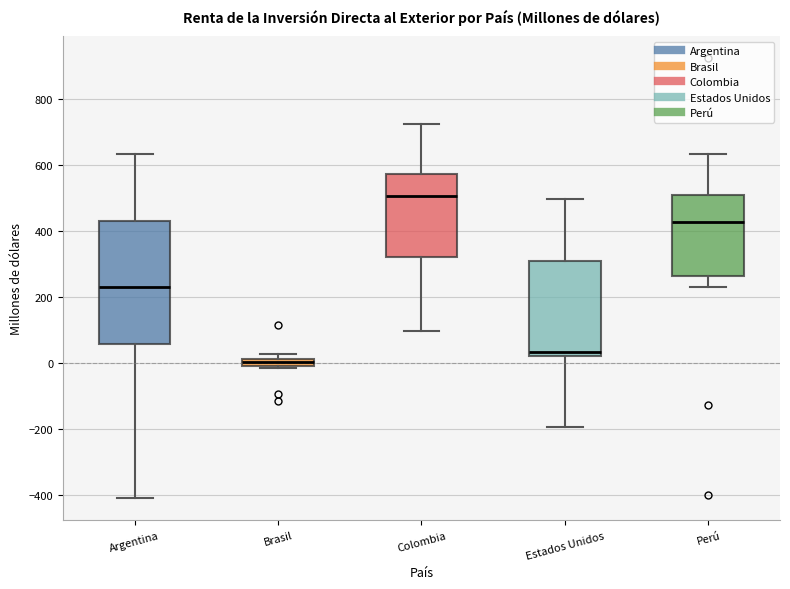

Where is the upper edge of the box for Estados Unidos on the y-axis? The values are not printed on the chart, so give them approximately, as read against the axis.

320